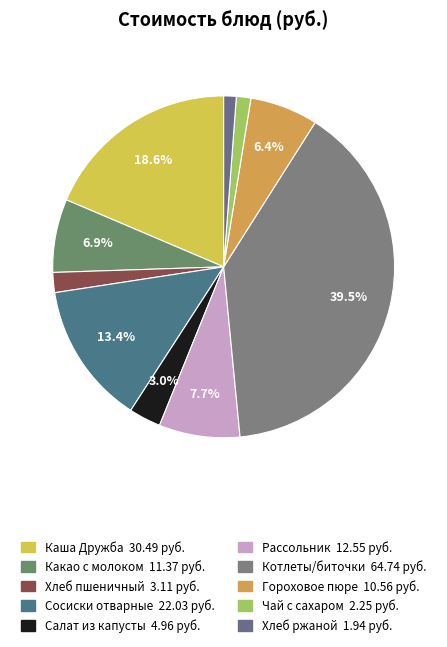

Which slice is the largest?

Котлеты/биточки